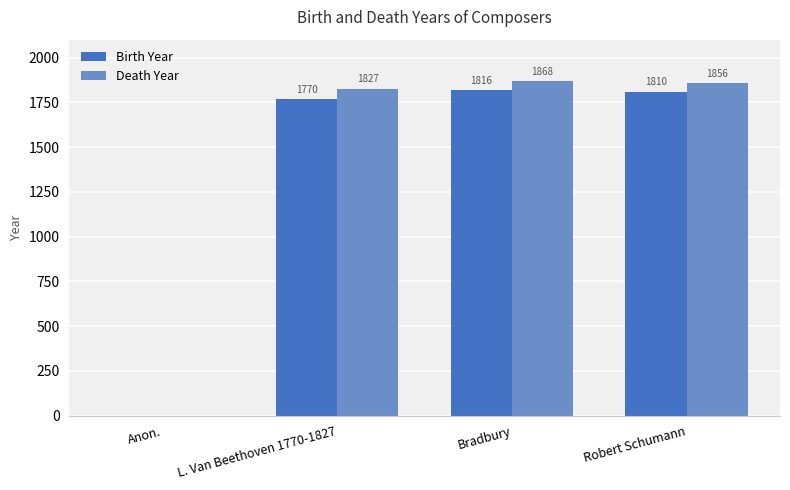

Reading right to left, list all the values displayed in this chart.

Birth Year: 1810	1816	1770	0
Death Year: 1856	1868	1827	0